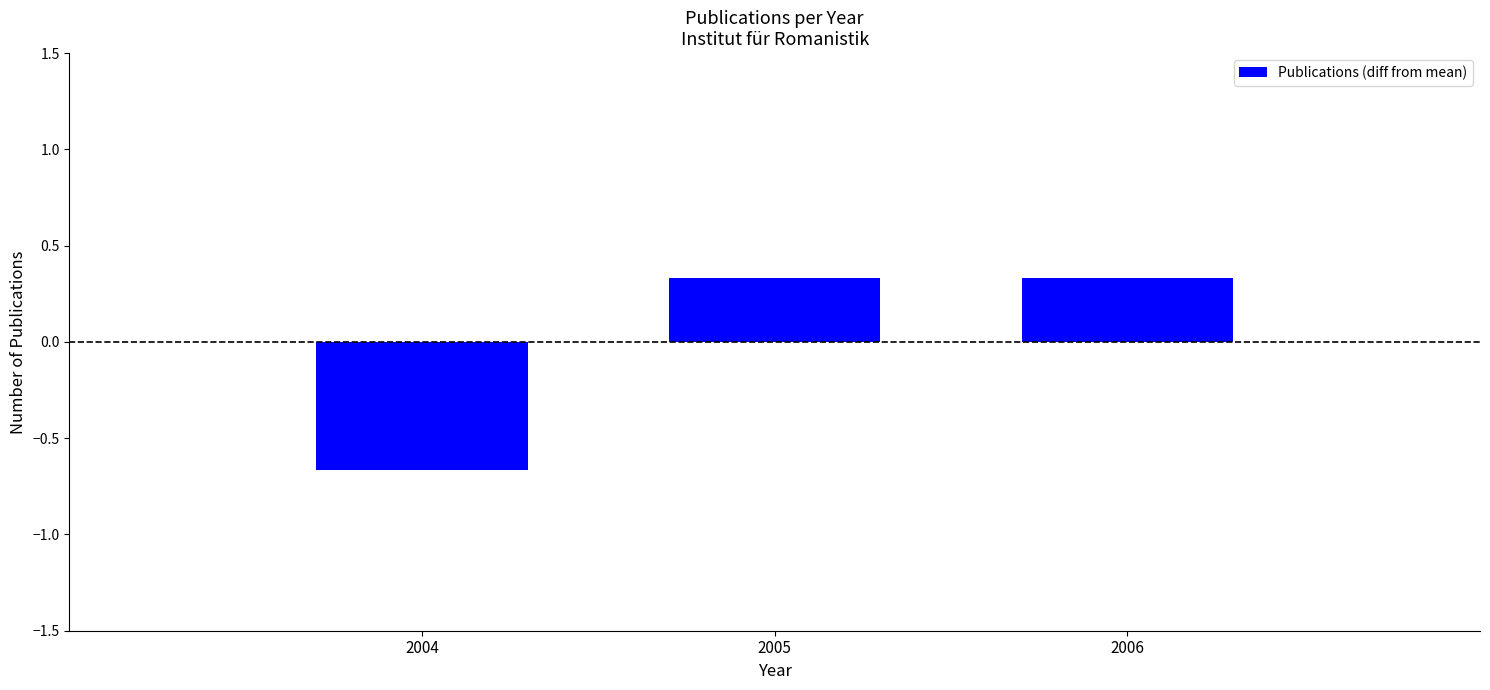

Where does the data first go above 0?

2005